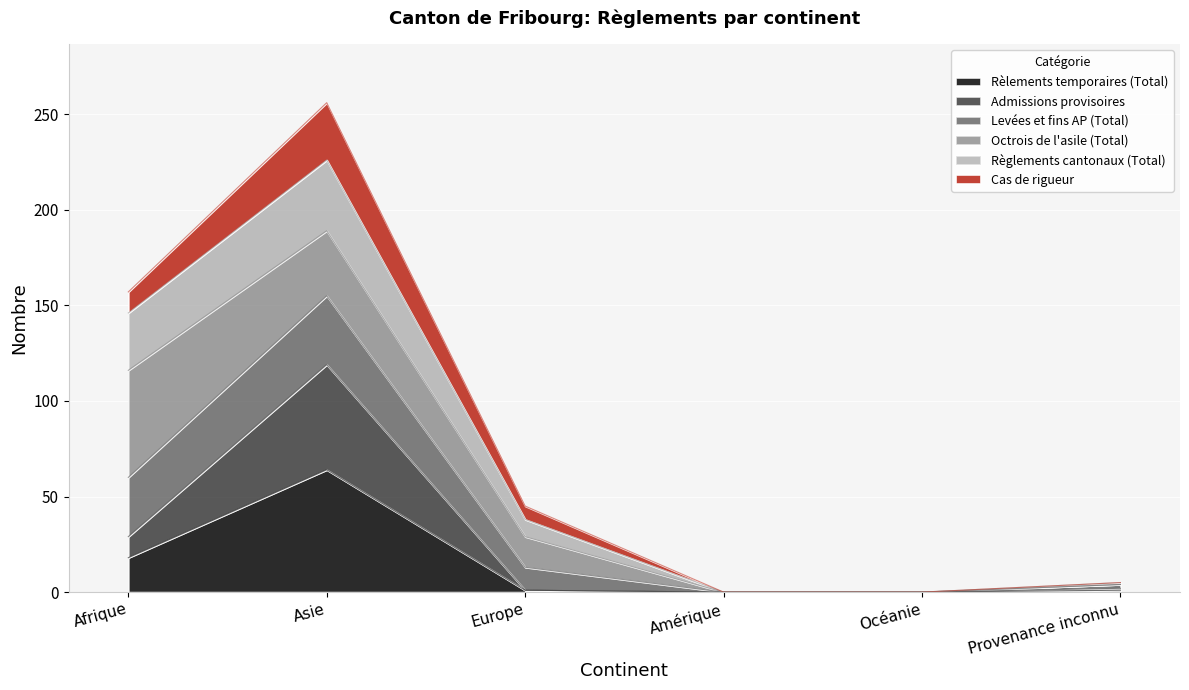

Which category has the lowest value in the Cas de rigueur series?

Amérique